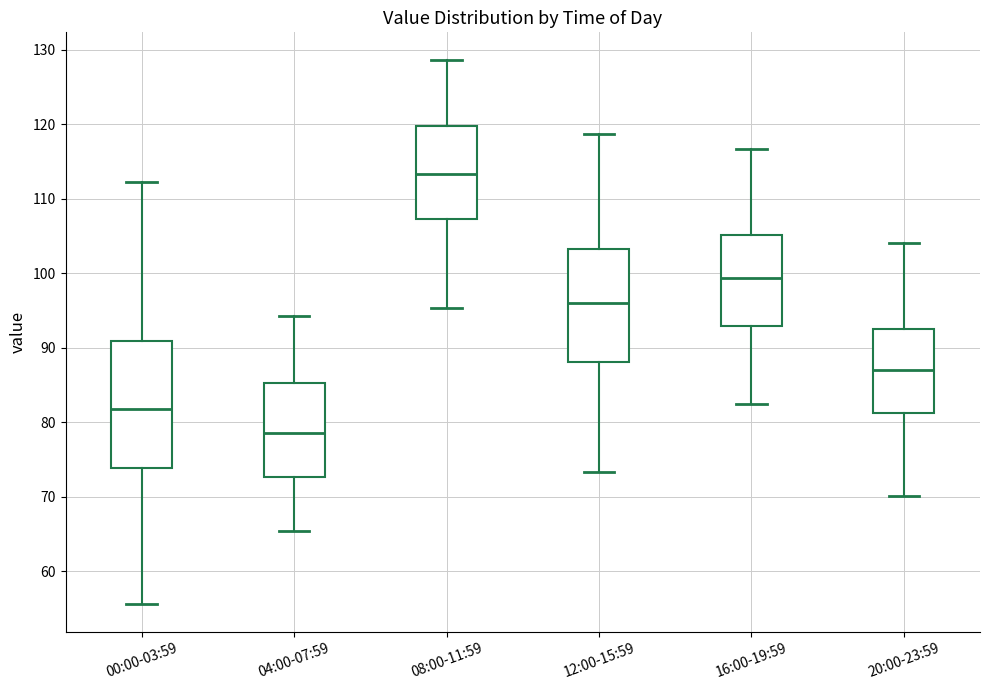

Reading left to right, read every box against the y-axis: the position of its median line, the range the box covers, and the ends of its whiskers. The values are not printed on the chart, so give them approximately, as read against the axis.

00:00-03:59: median 82, box 74 to 91, whiskers 56 to 112
04:00-07:59: median 79, box 73 to 85, whiskers 65 to 94
08:00-11:59: median 113, box 107 to 120, whiskers 95 to 129
12:00-15:59: median 96, box 88 to 103, whiskers 73 to 119
16:00-19:59: median 99, box 93 to 105, whiskers 82 to 117
20:00-23:59: median 87, box 81 to 93, whiskers 70 to 104